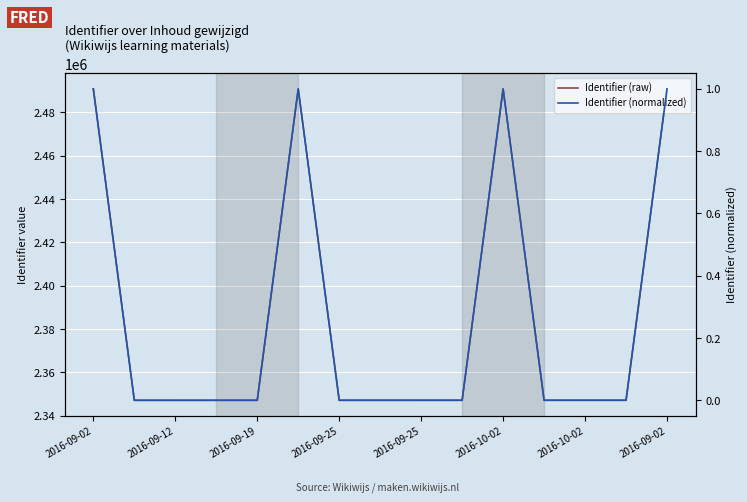

What are all the series names shown in the legend?

Identifier (raw), Identifier (normalized)